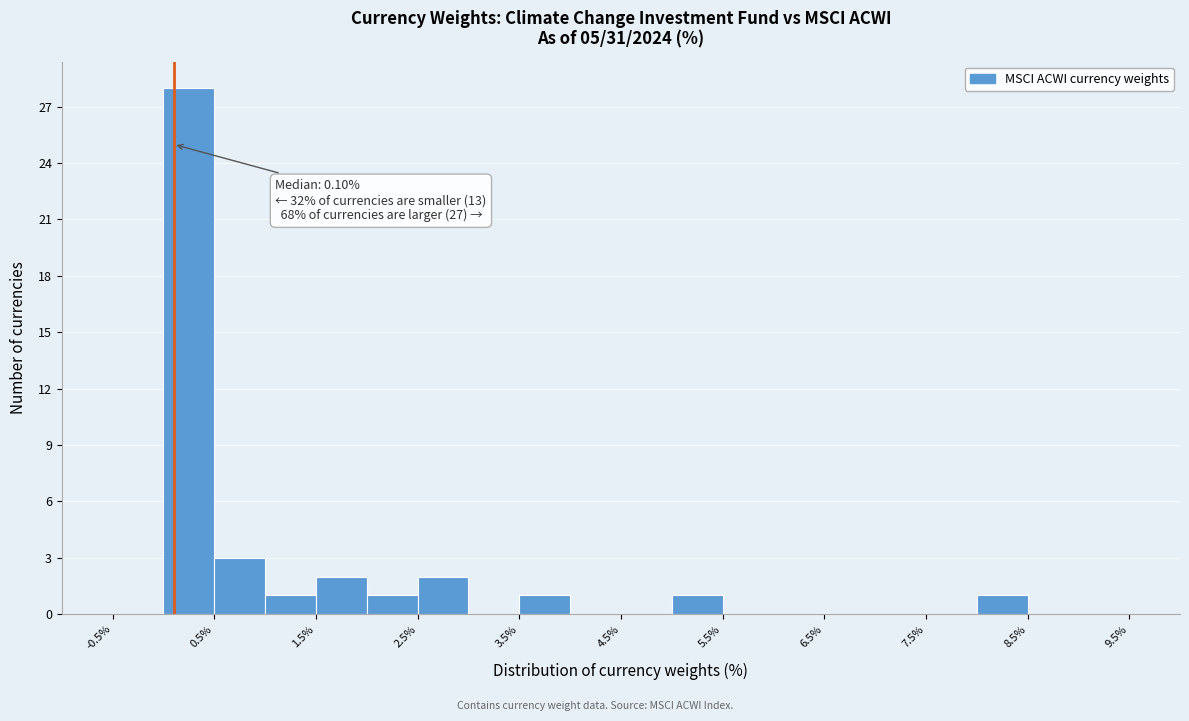

Over which range of the x-axis is the bar tallest?

0.0 to 0.5